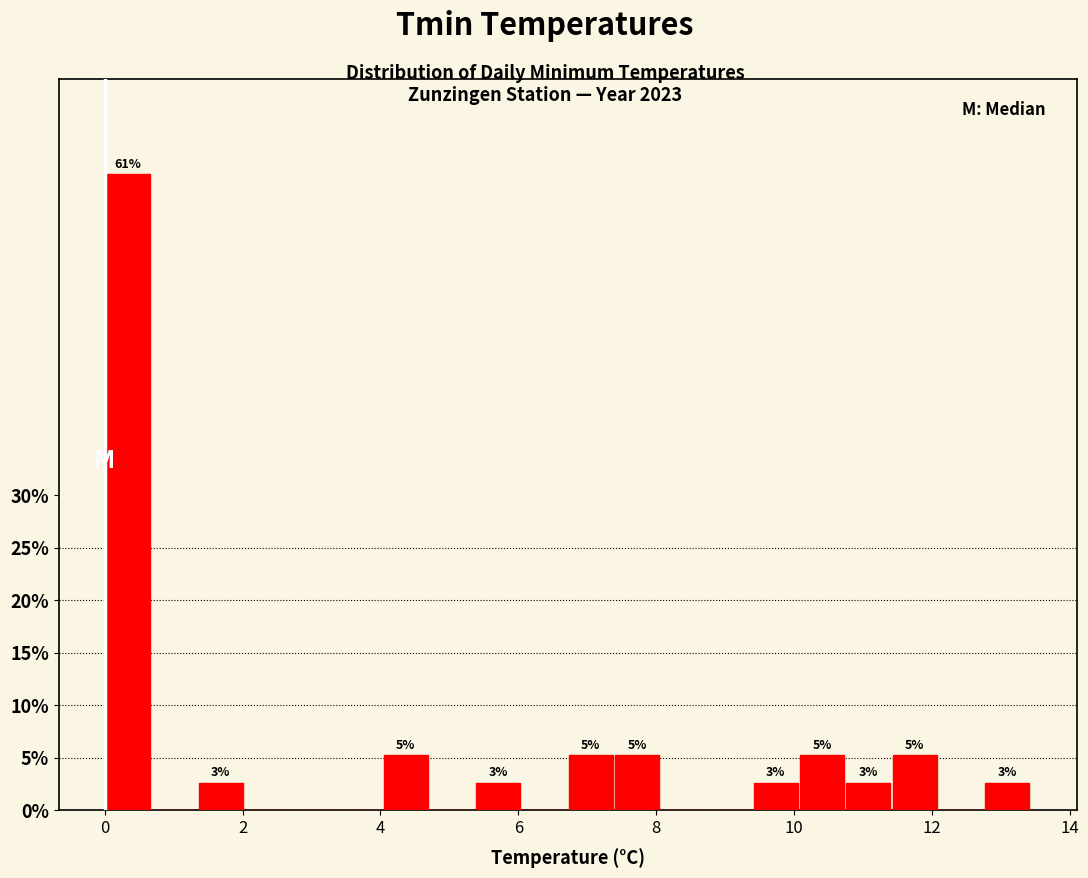

Around what value on the x-axis is the tallest bar? Give the approximate position of its centre, as read against the axis.

0.4